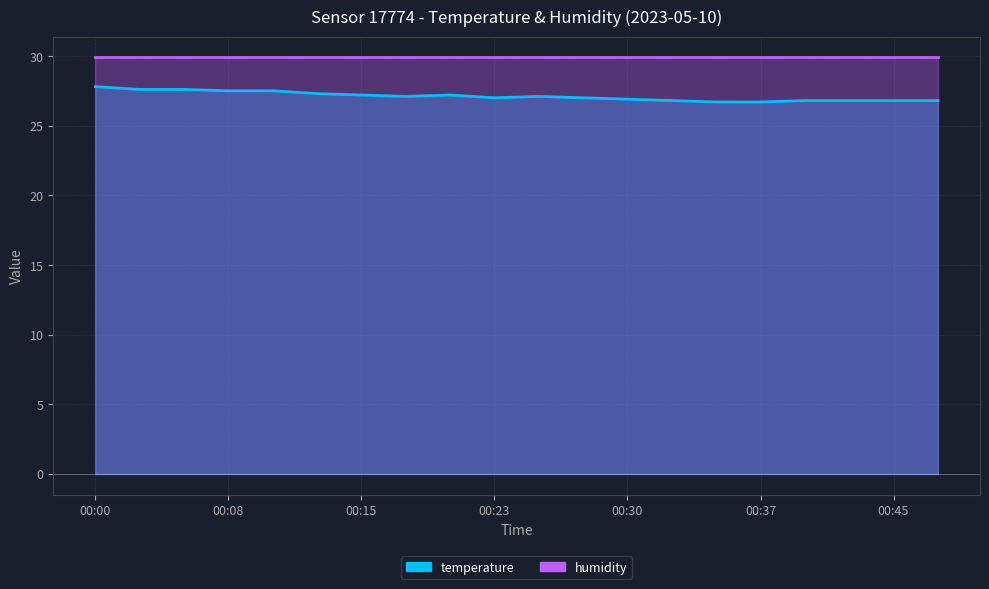

Which has a higher value, 00:40 or 00:30?

00:30